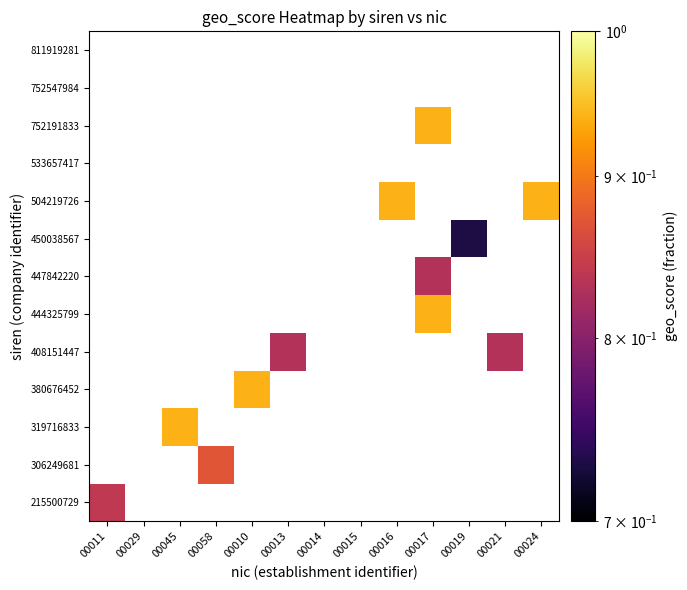

Rank the series by their average value, from highest to lowest.

215500729, 306249681, 319716833, 380676452, 408151447, 444325799, 447842220, 450038567, 504219726, 533657417, 752191833, 752547984, 811919281